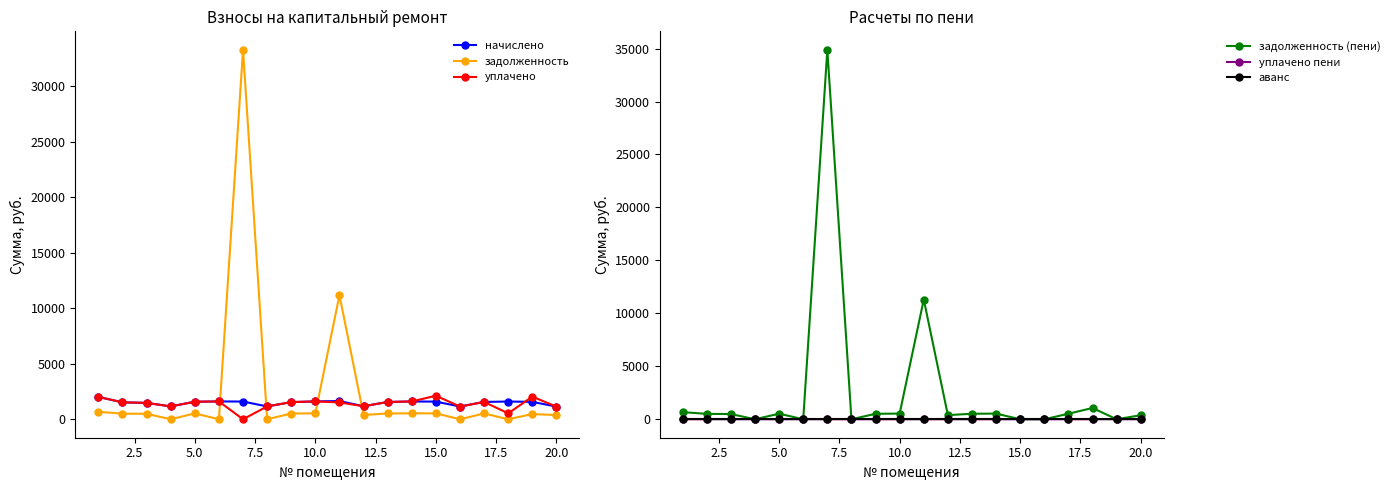

True or false: уплачено and задолженность (пени) cross at least once.

True